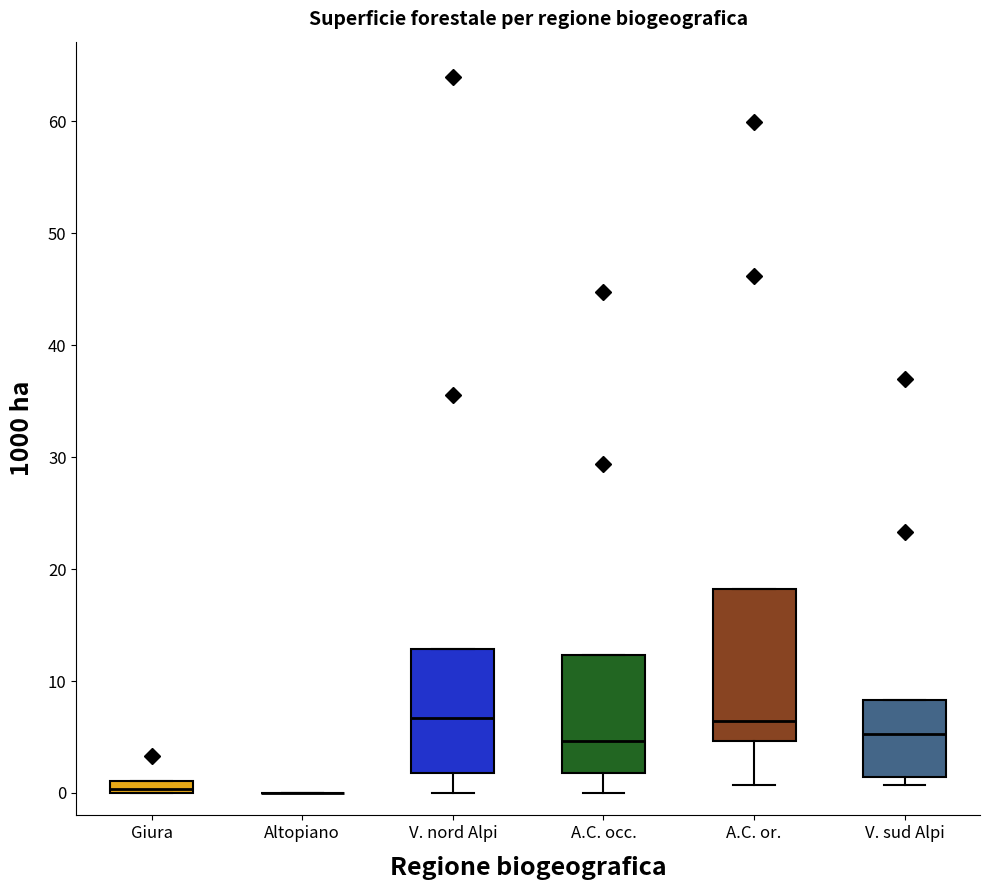

Which box is the tallest, from its lower edge to its upper edge?

A.C. or.